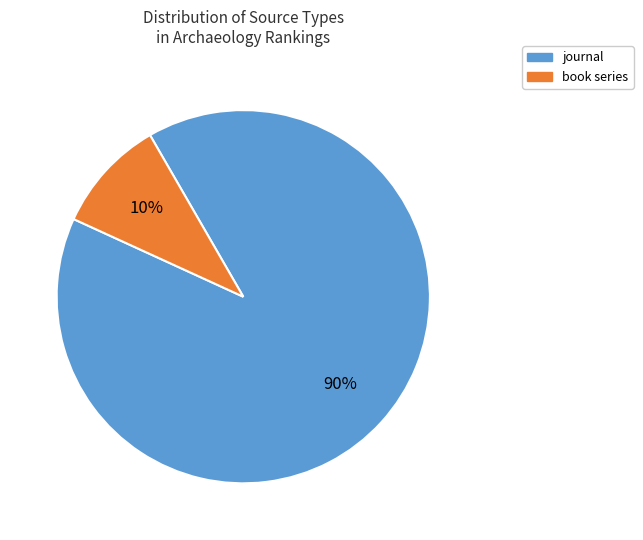

Which has a higher value, journal or book series?

journal